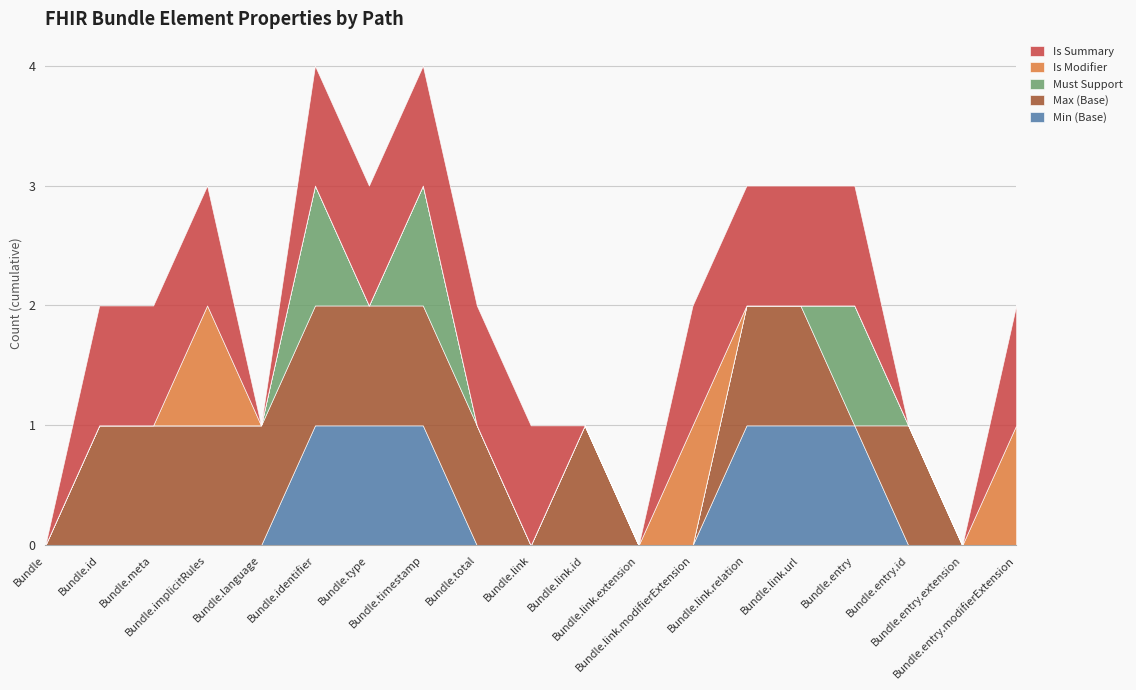

Is it true that Is Summary equals 1 at Bundle.link.modifierExtension?

False